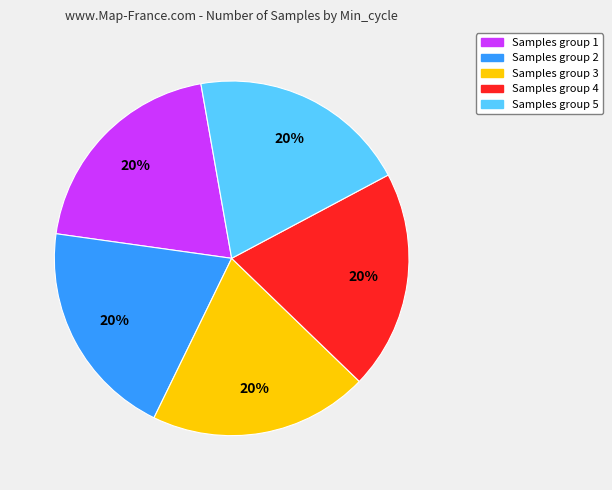

To the nearest percent, what is the average slice percentage?

20%